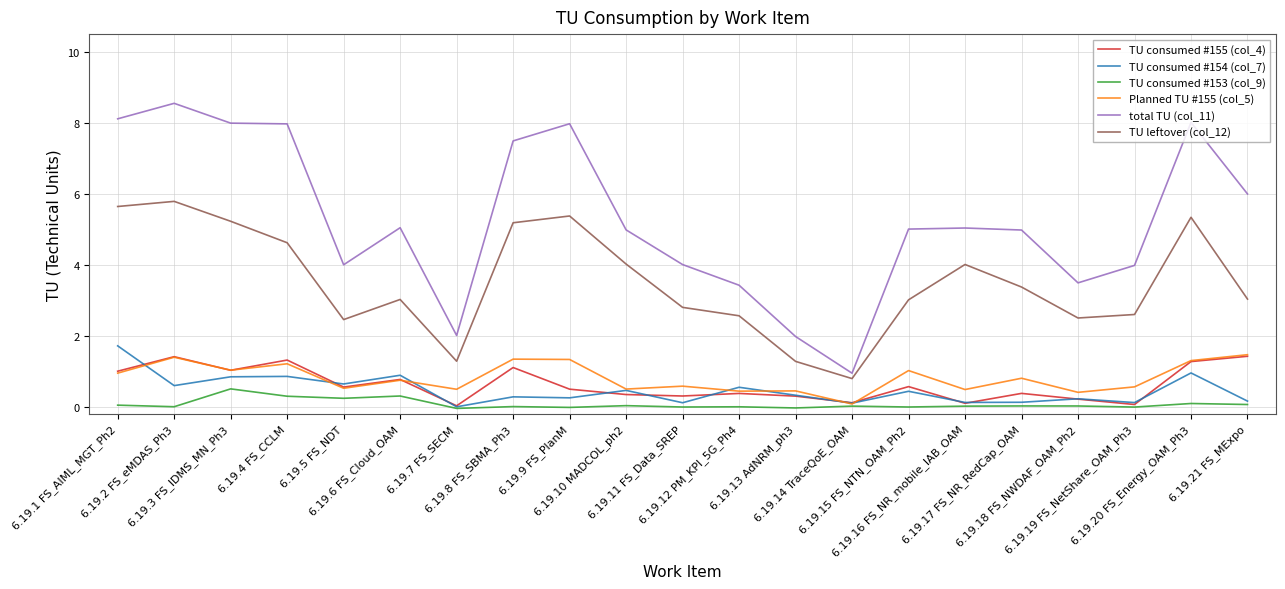

What is the maximum value for TU leftover (col_12)?

5.8